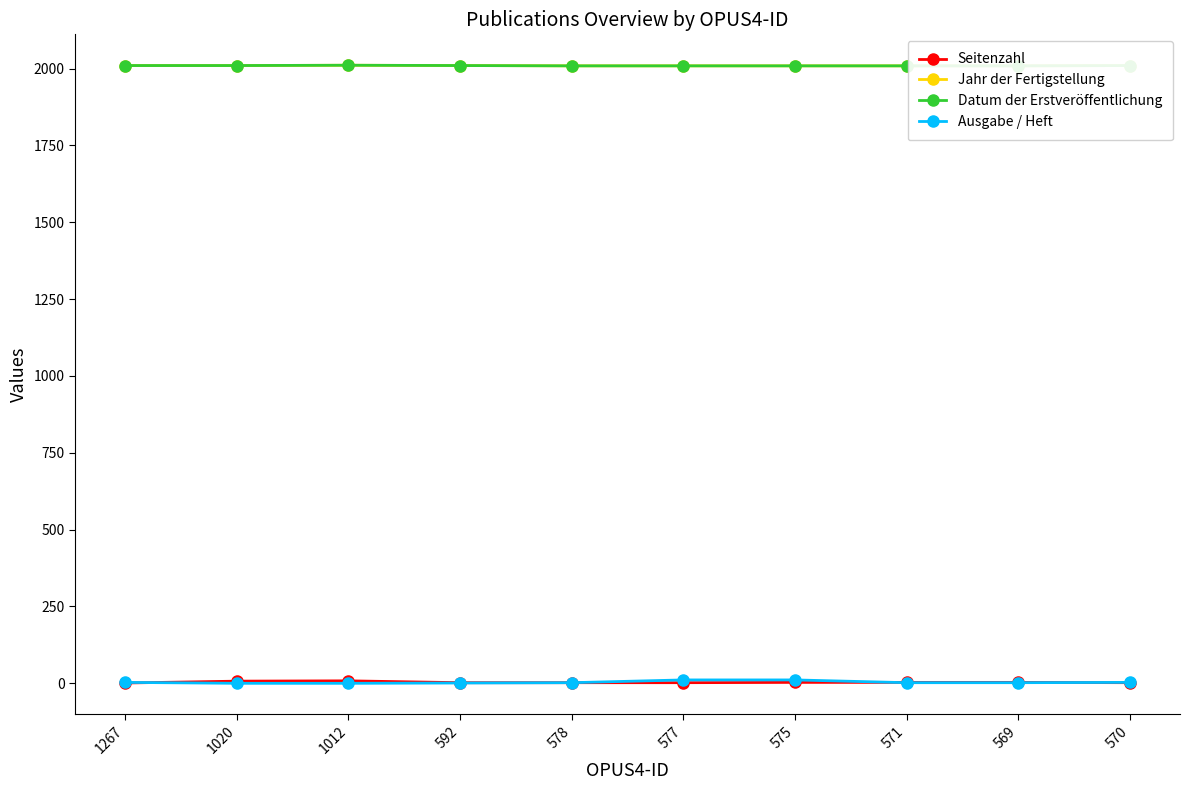

Which category has the highest value in the Jahr der Fertigstellung series?

1012